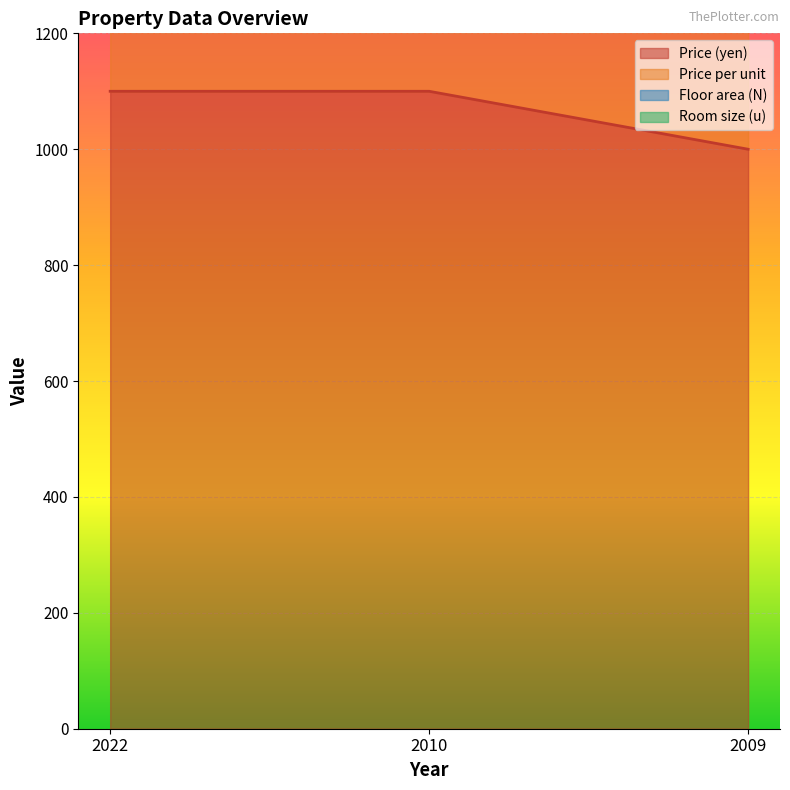

Which category has the highest value in the Price (yen) series?

2022